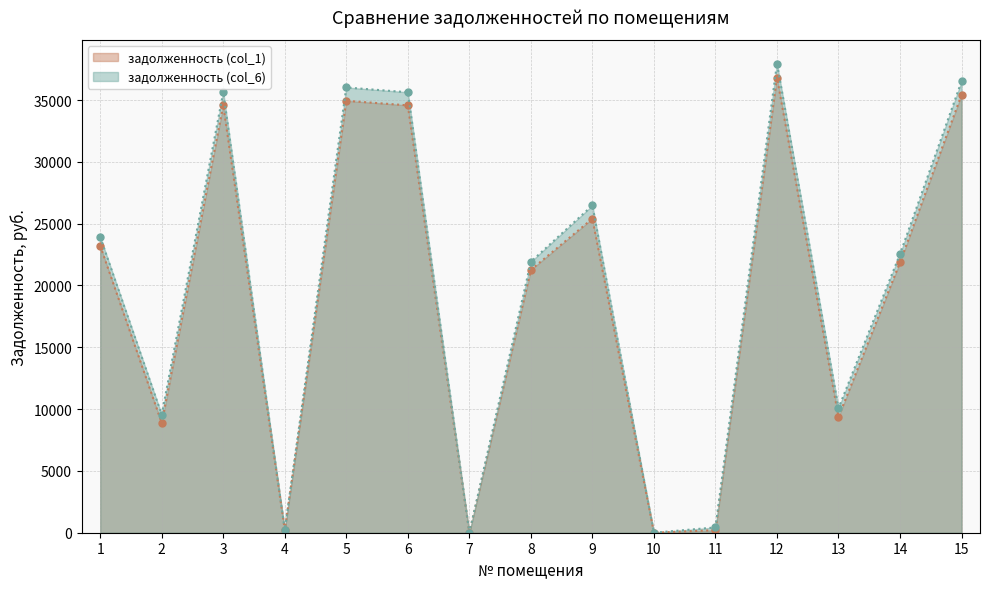

The задолженность (col_1) series shows -13429.6 at 7. True or false?

False